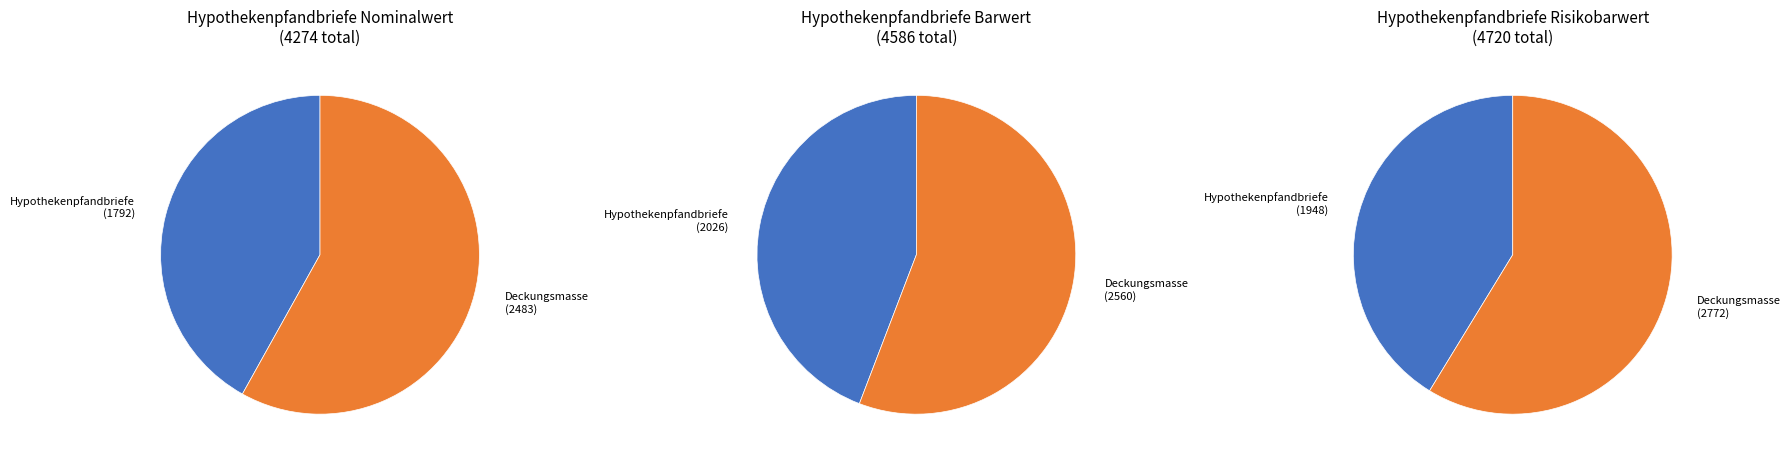

To the nearest percent, what portion does Nominalwert represent?

32%